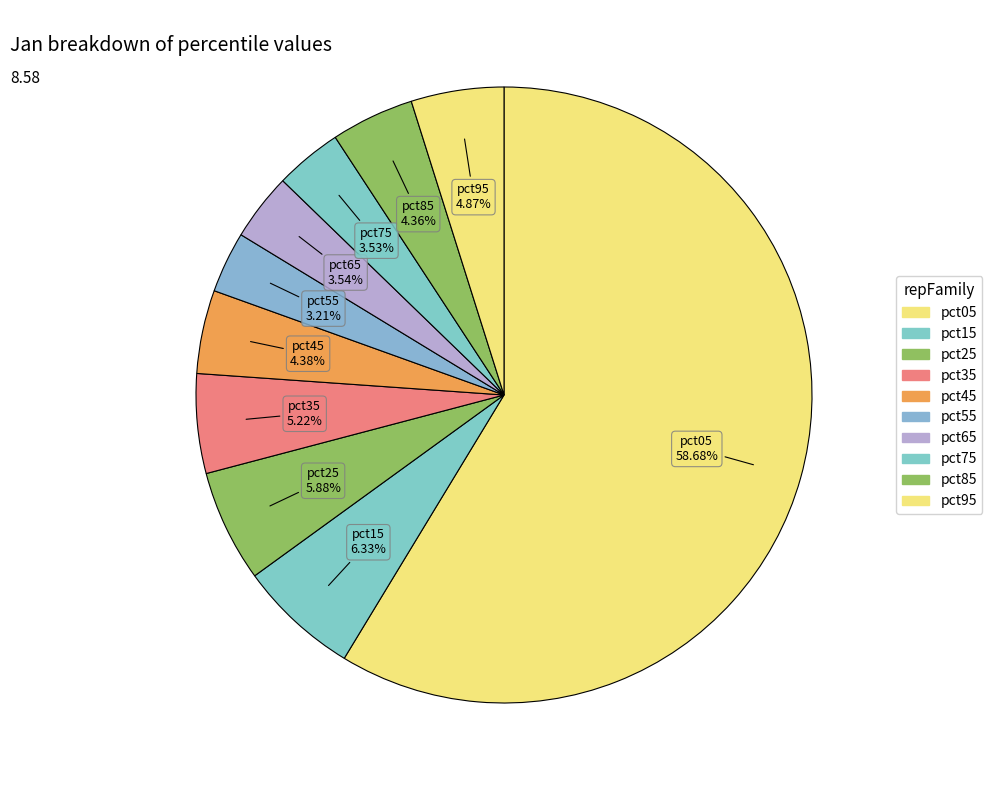

To the nearest percent, what is the combined percentage of pct55 and pct05?

62%